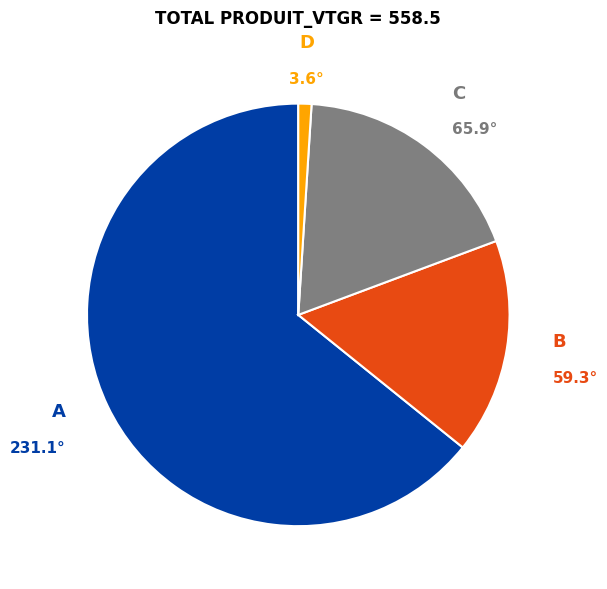

Does any single category account for the majority?

Yes